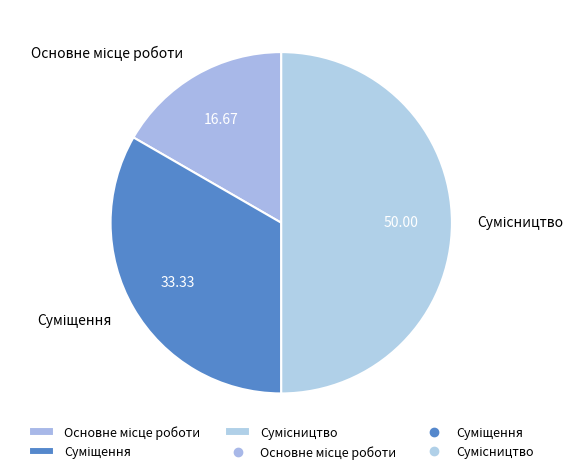

How many slices are in this pie chart?

3